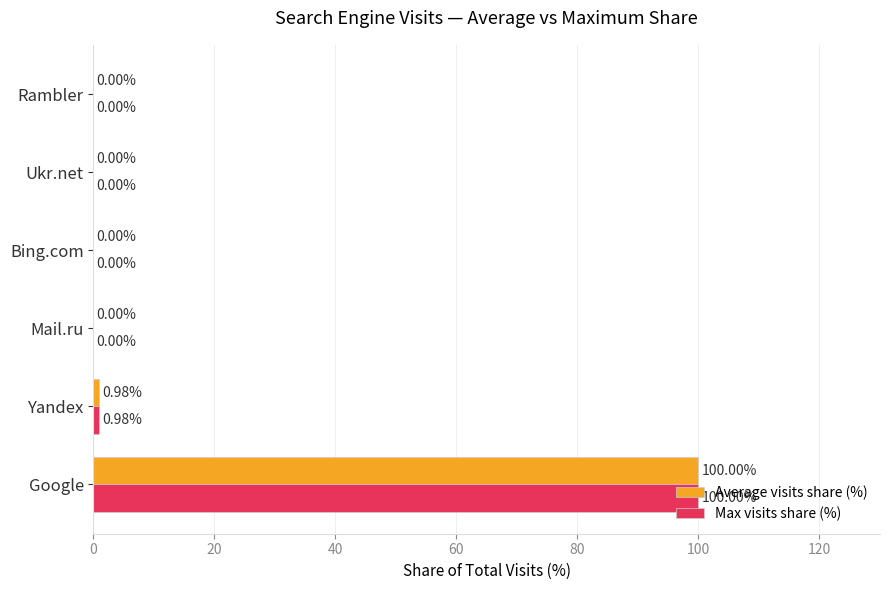

Which label corresponds to the largest value in the chart?

Google